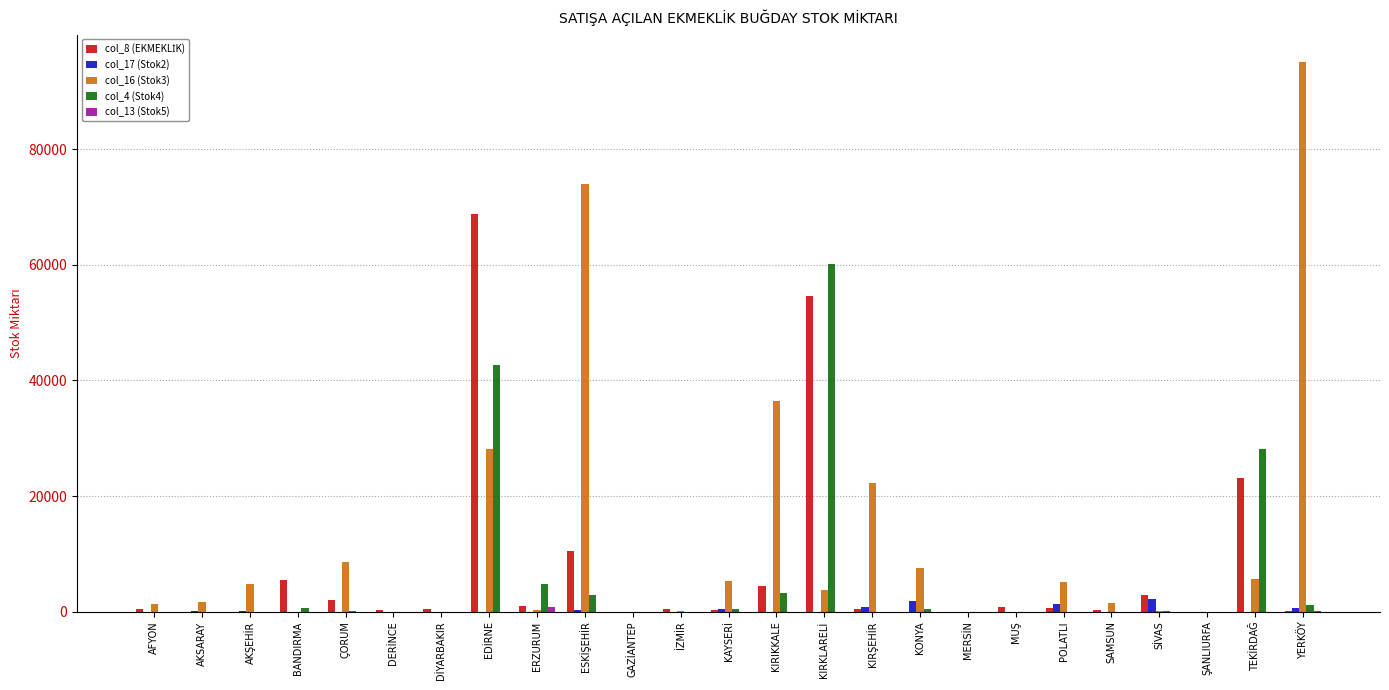

At which label does col_16 (Stok3) reach its peak?

YERKÖY